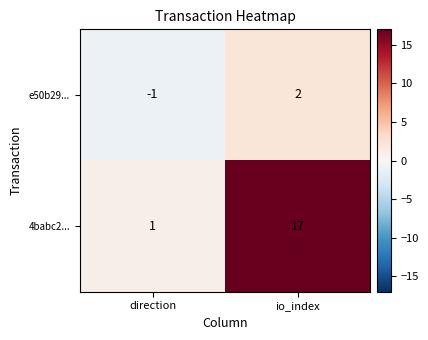

The value of e50b29... at io_index is 3. True or false?

False